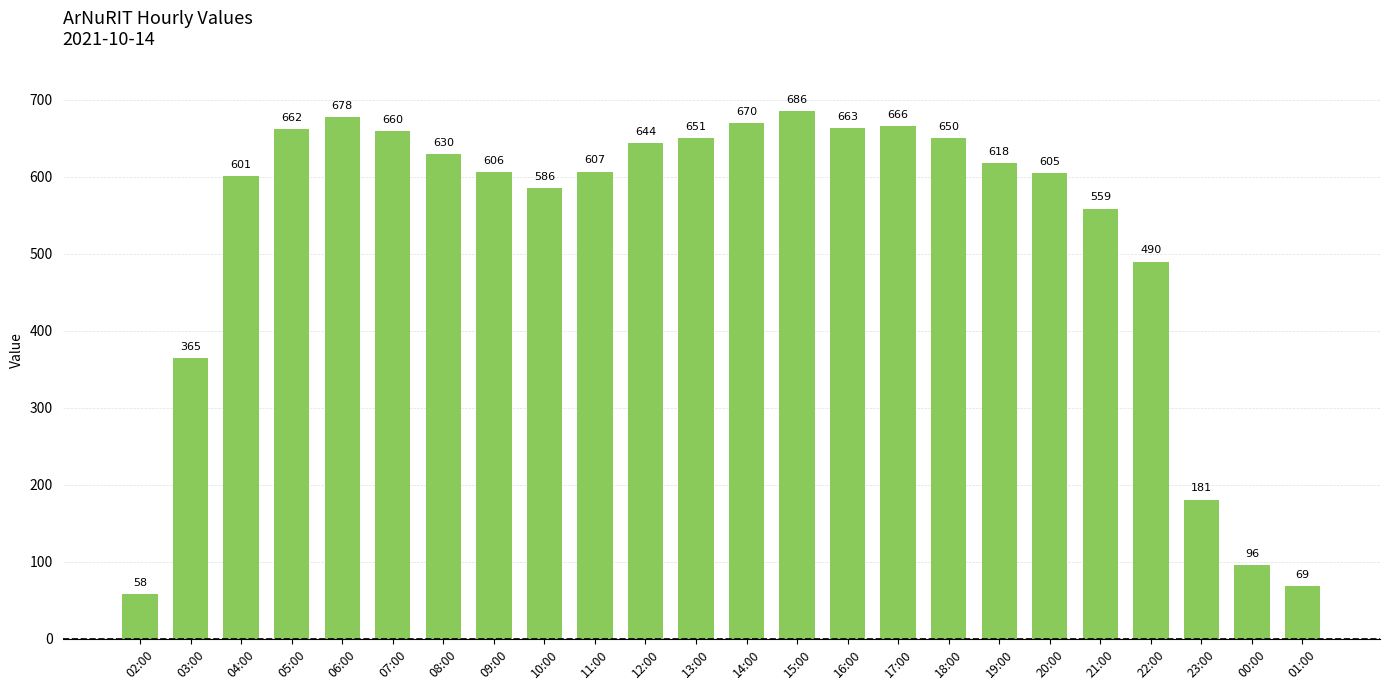

Count the number of categories in the chart.

24